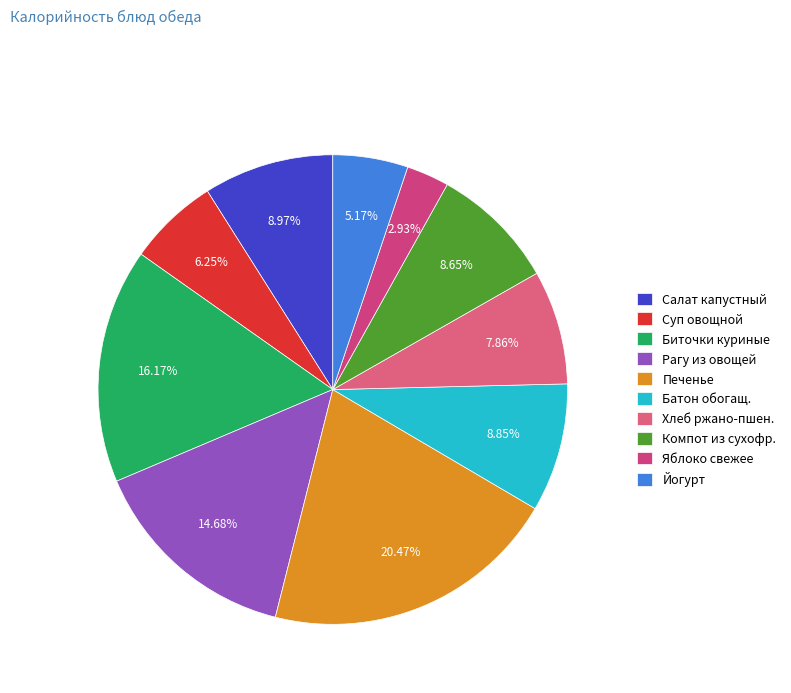

Does any single category account for the majority?

No